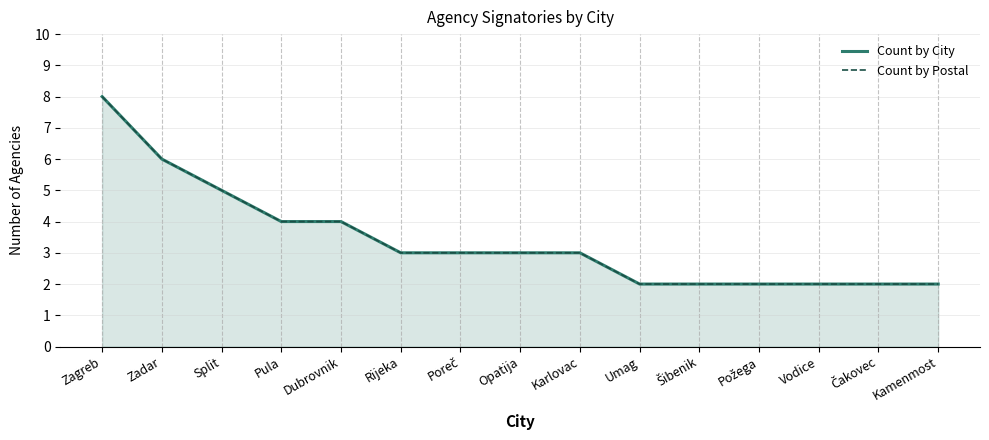

Which series has the largest total across all categories?

Count by City